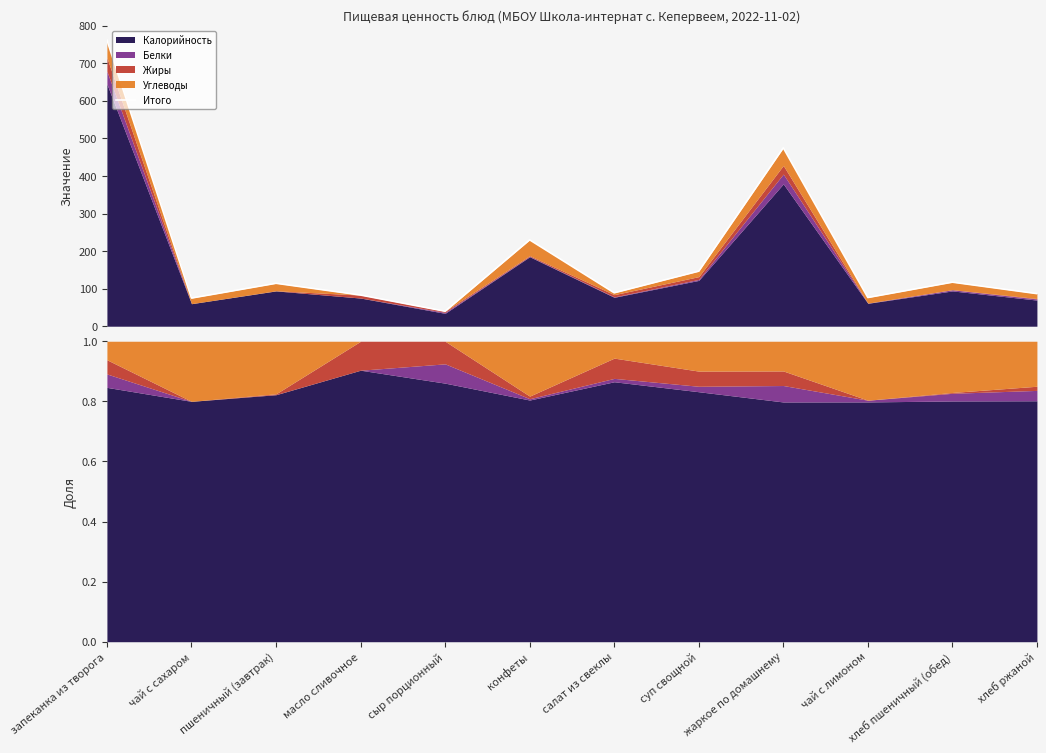

Rank the categories by value from highest to lowest.

запеканка из творога, жаркое по домашнему, конфеты, суп свощной, хлеб пшеничный (обед), пшеничный (завтрак), салат из свеклы, хлеб ржаной, масло сливочное, чай с лимоном, чай с сахаром, сыр порционный